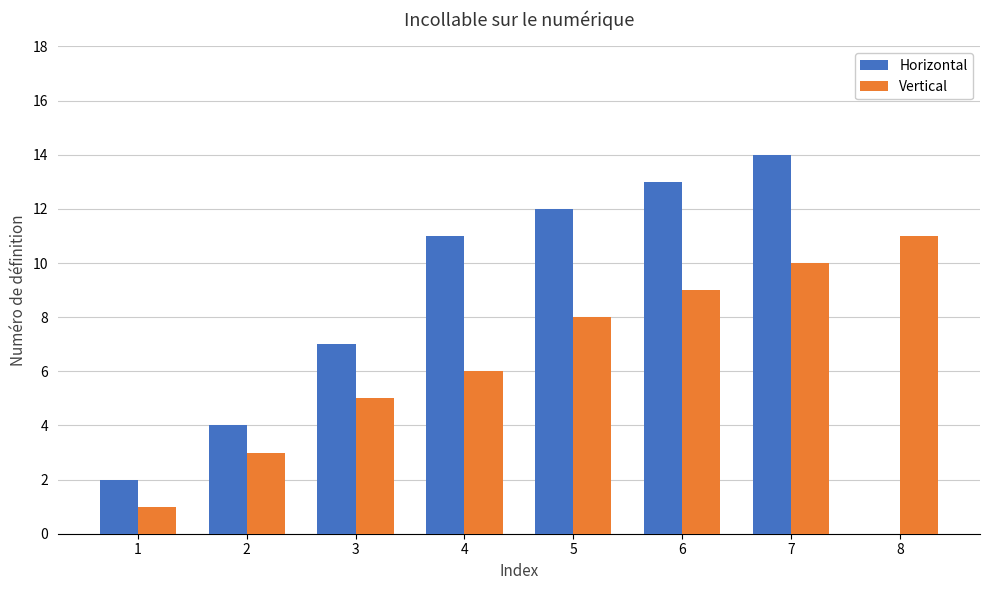

What are all the series names shown in the legend?

Horizontal, Vertical